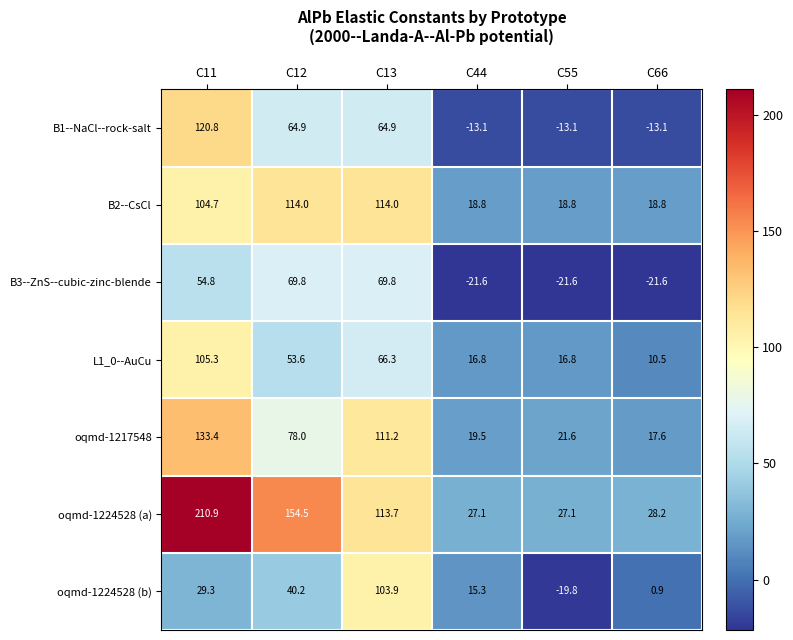

The oqmd-1224528 (b) series shows -10.6 at C55. True or false?

False